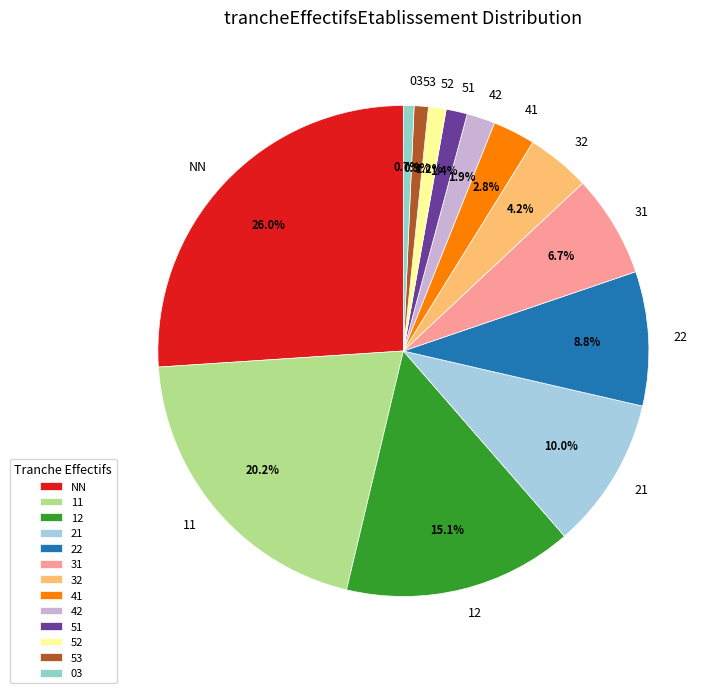

To the nearest percent, what is the difference between the largest and smallest slice percentages?

25%